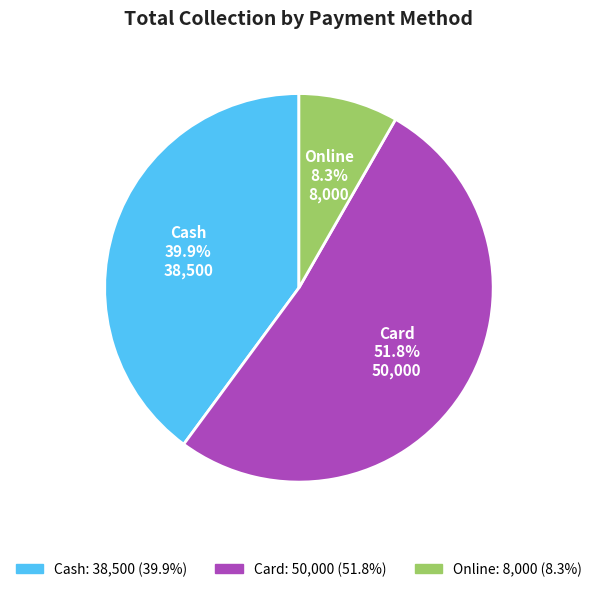

Is there any slice that represents more than half of the pie?

Yes